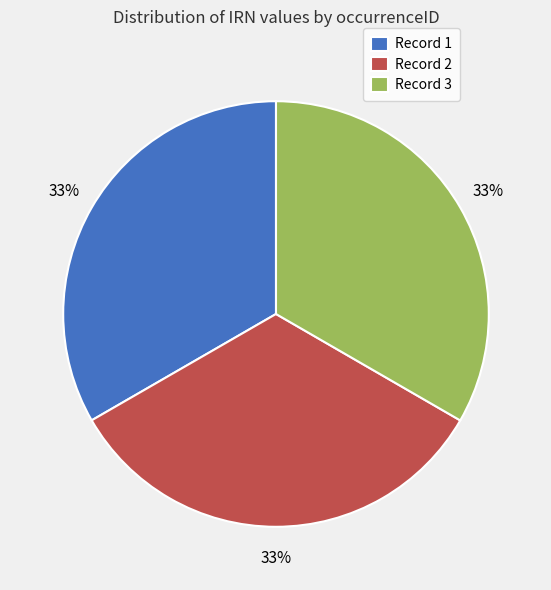

Approximately how many times larger is the value at Record 1 compared to Record 2?

1.0